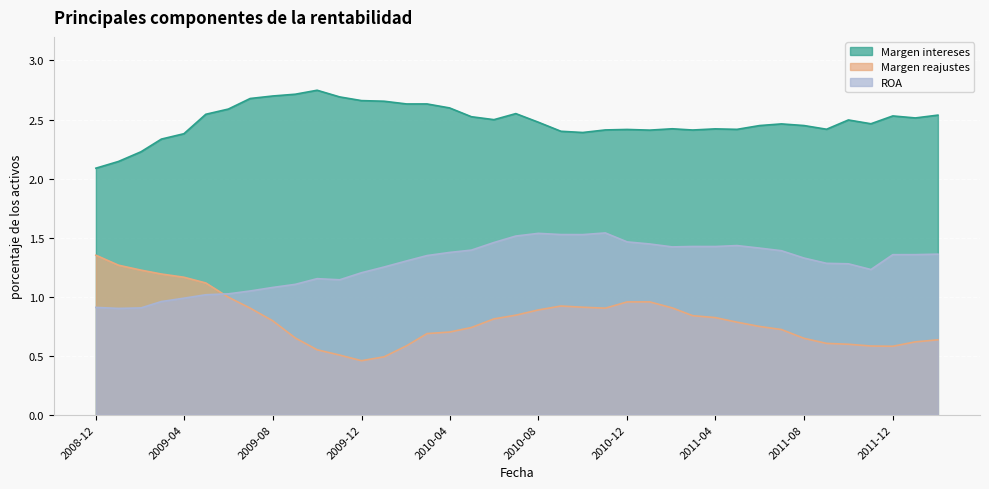

Which series has the largest total across all categories?

Margen intereses